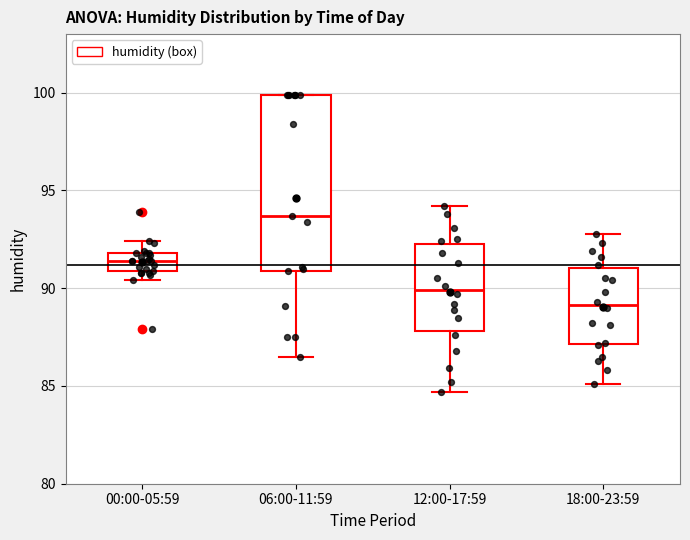

Which box's median line is the highest?

06:00-11:59